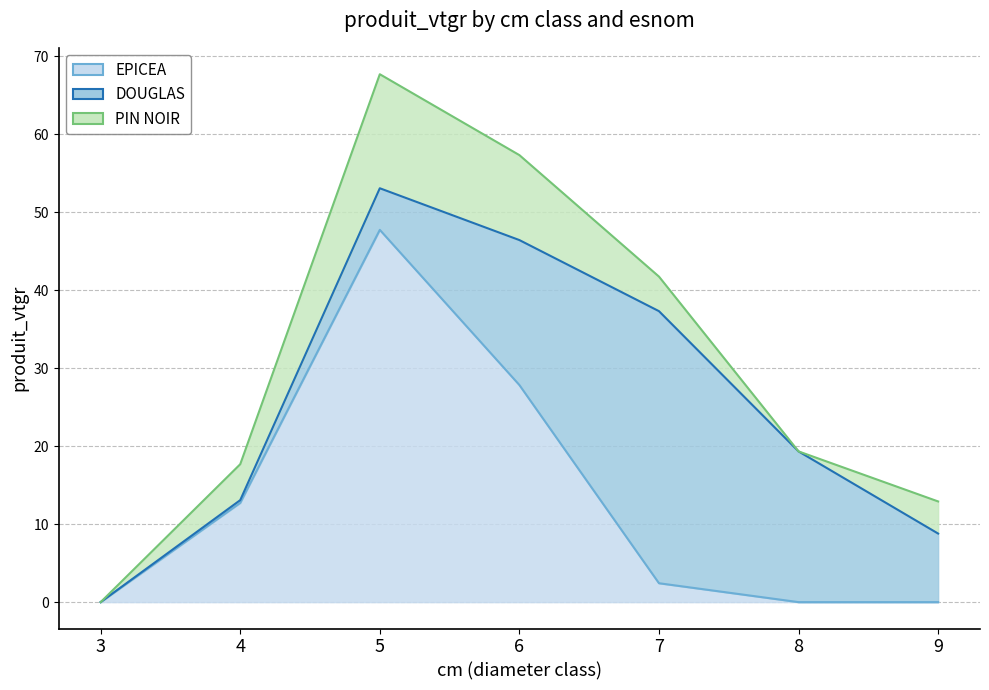

True or false: DOUGLAS and PIN NOIR intersect in this chart.

True